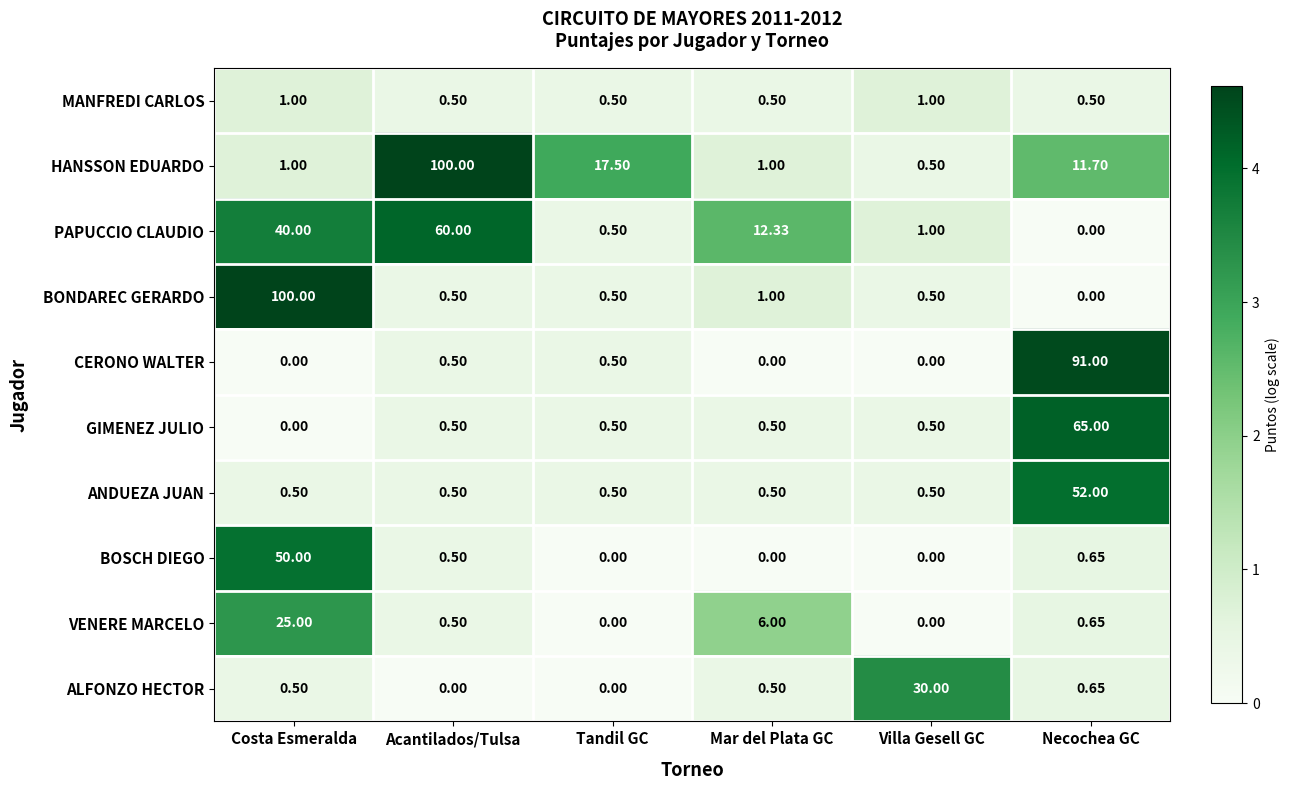

At which category is the sum across all series the highest?

Necochea GC